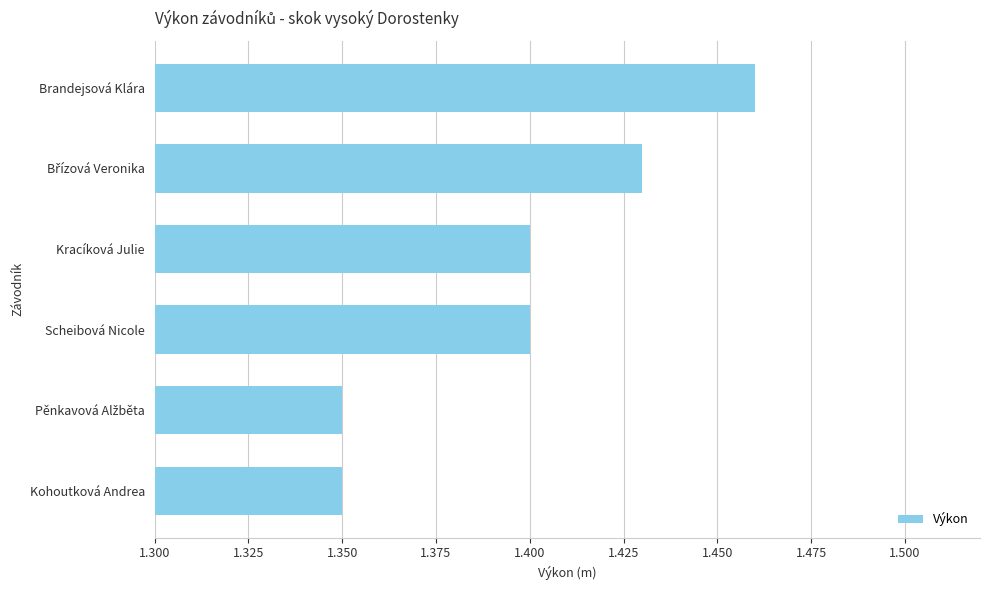

How many values are between 1 and 2?

6